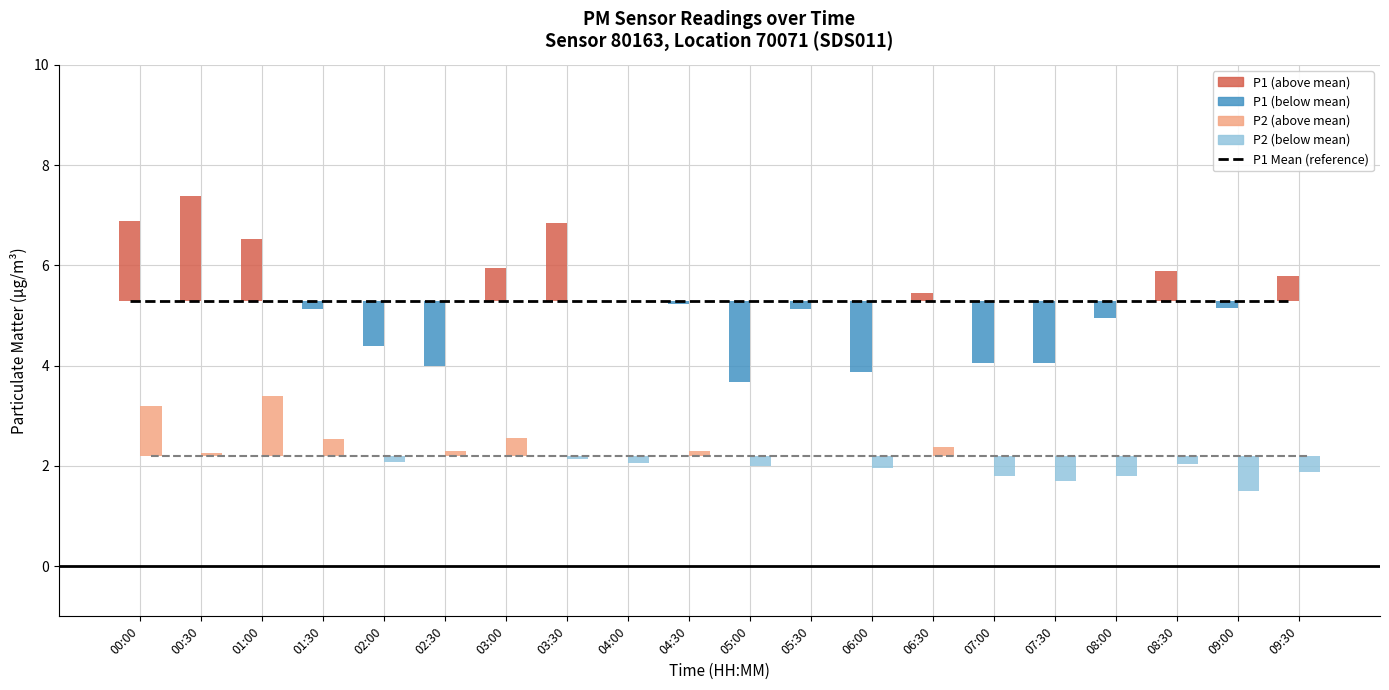

How many groups of bars are there?

20